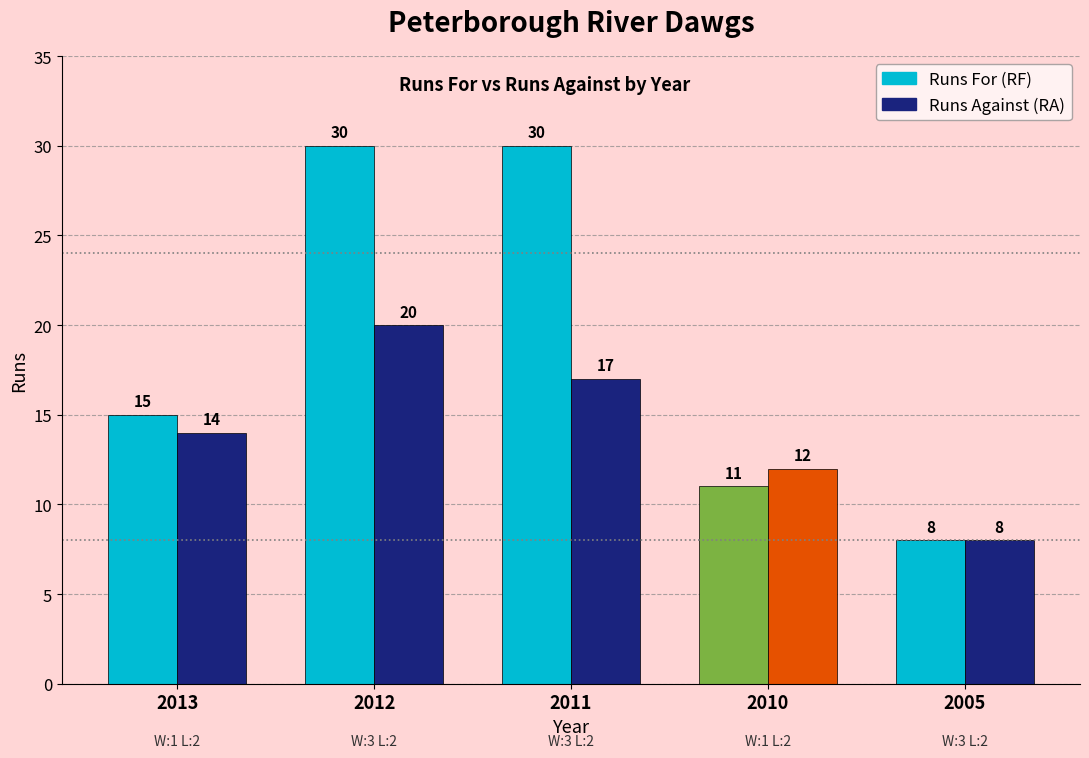

What is the sum of all Runs Against (RA) values?

71